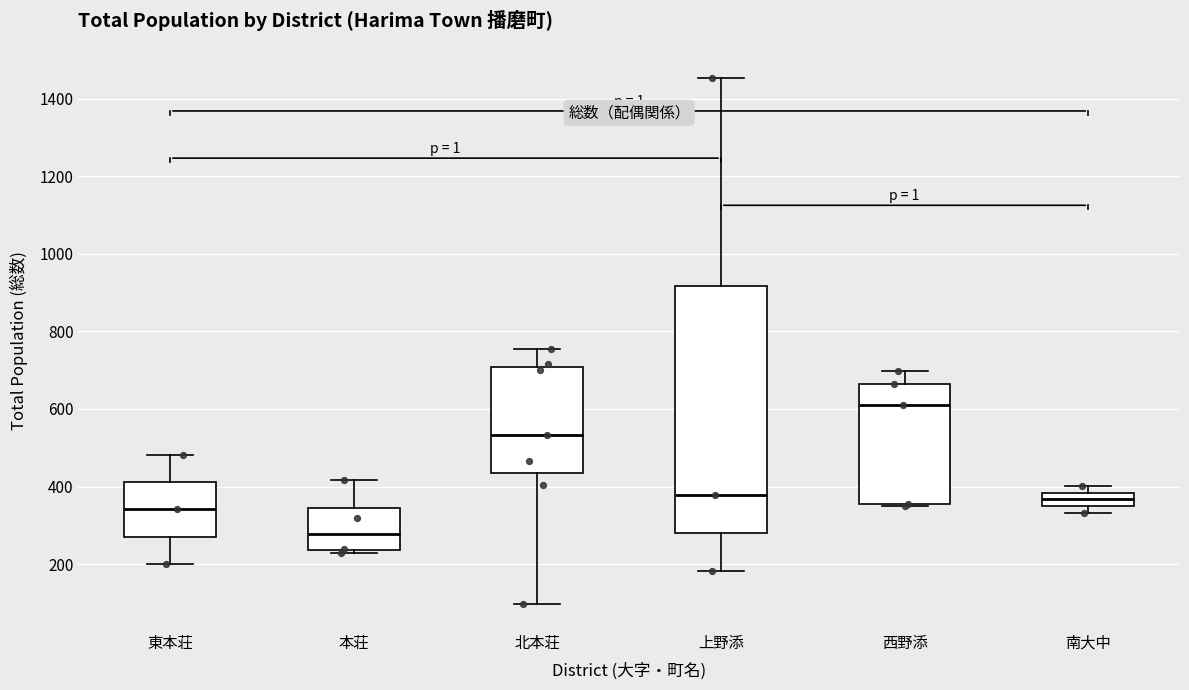

Where is the upper edge of the box for 北本荘 on the y-axis? The values are not printed on the chart, so give them approximately, as read against the axis.

700